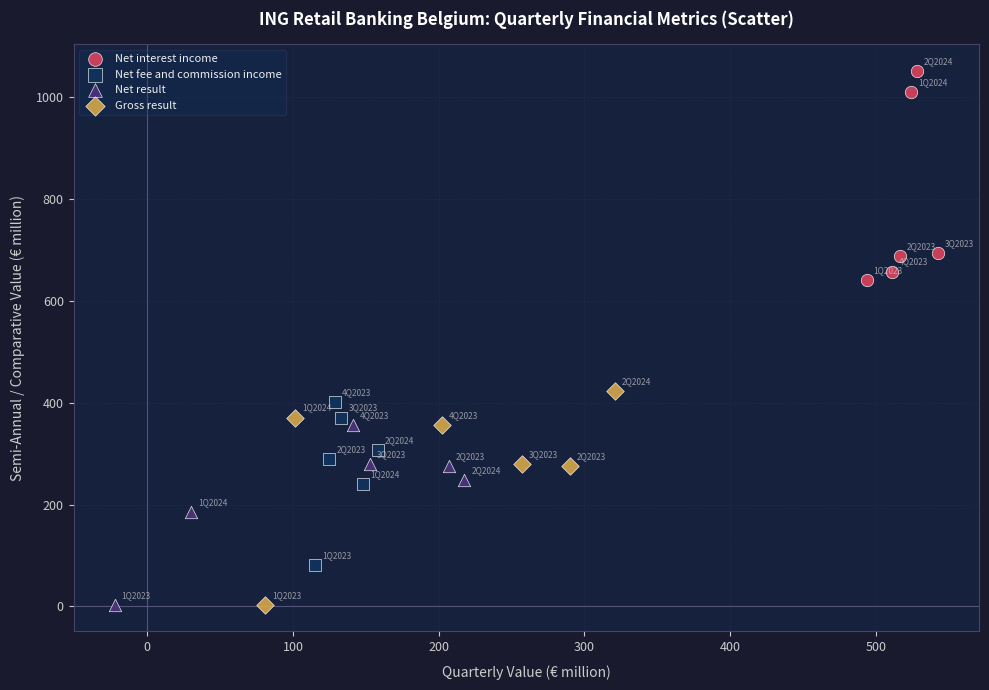

Which series has the widest spread of Y values?

Gross result